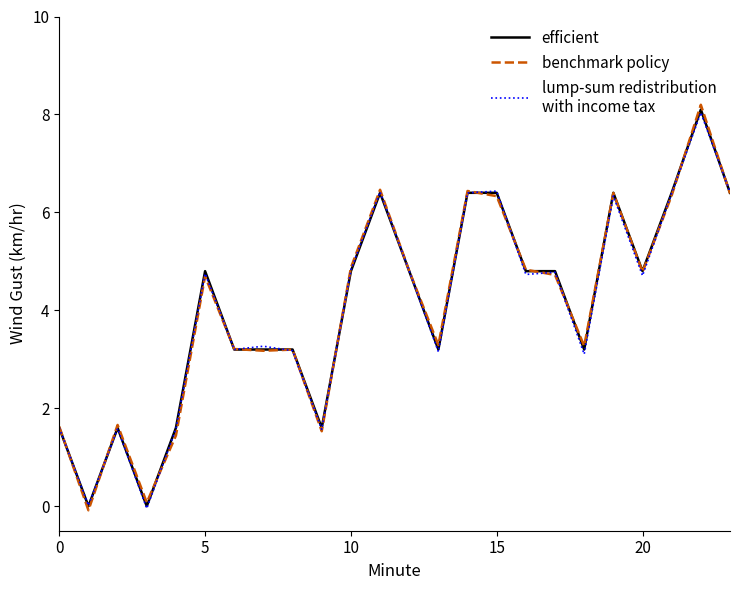

What is the maximum value shown in the chart?

8.2